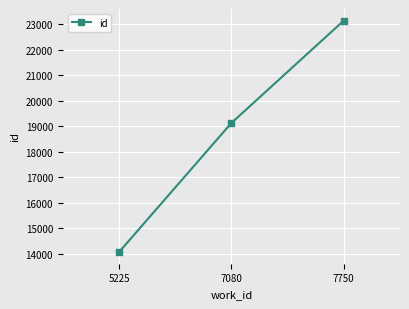

Which label corresponds to the smallest value in the chart?

5225